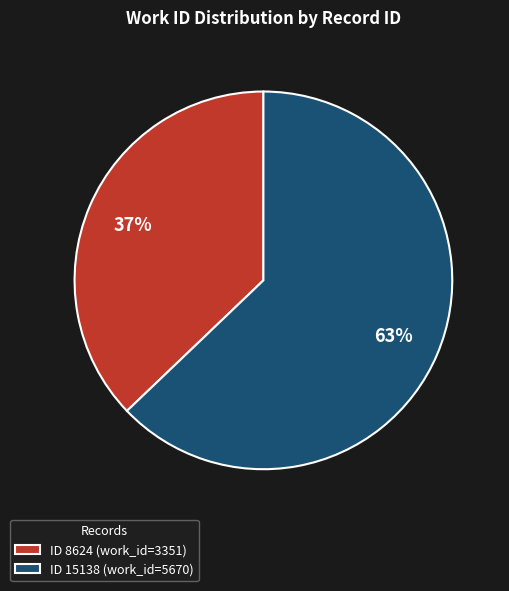

True or false: ID 15138 (work_id=5670) accounts for 63% of the total.

True